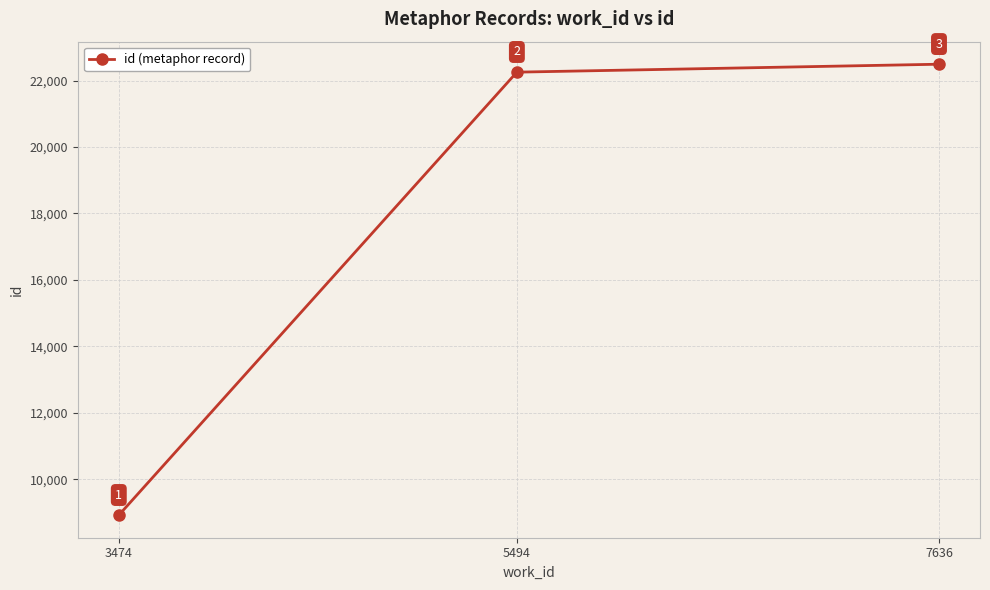

What is the difference between the maximum and second lowest values?

239